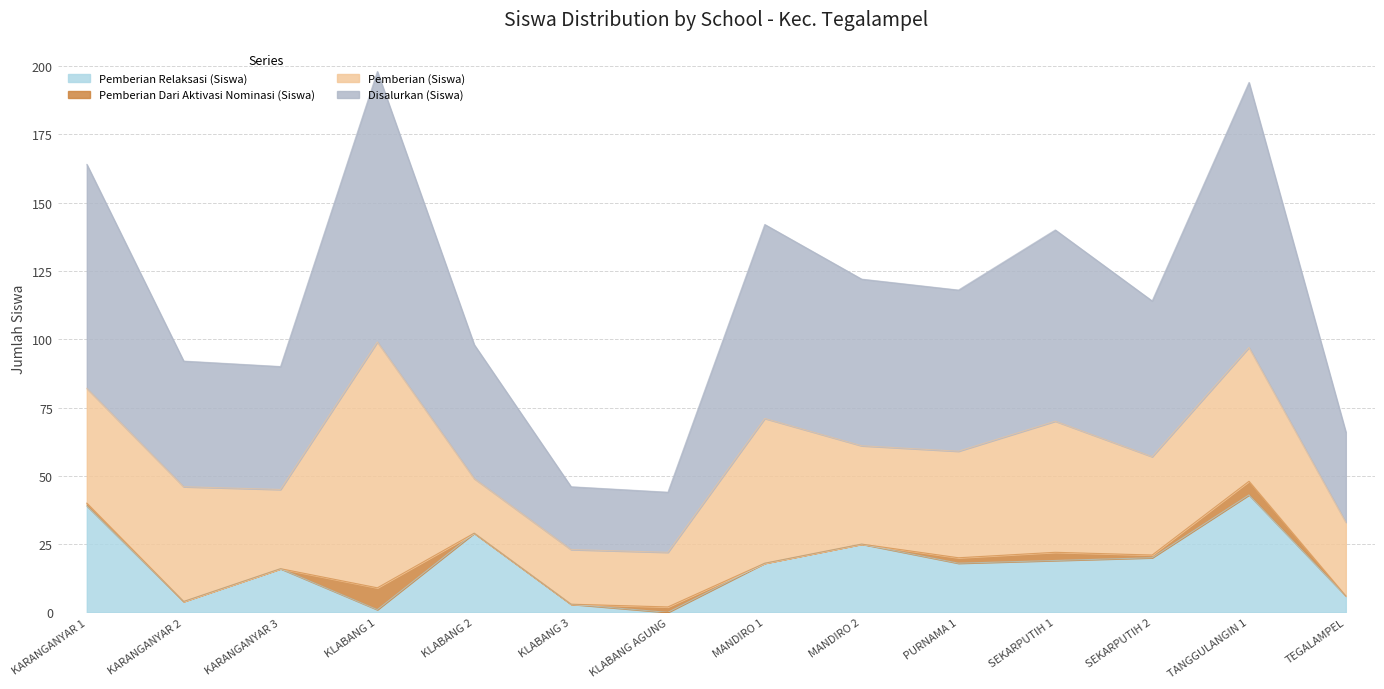

What is the maximum value for Pemberian Relaksasi (Siswa)?

43